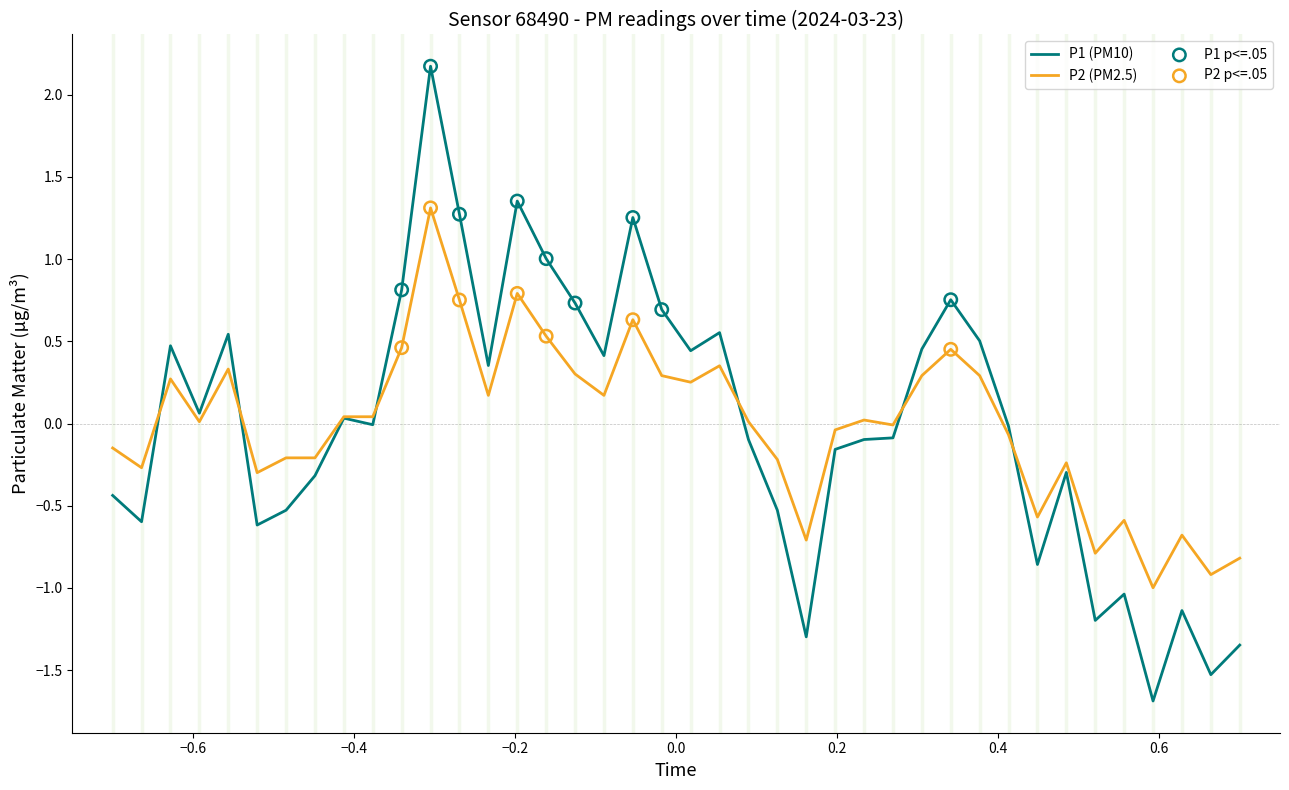

Which series has the widest spread of values?

P1 (PM10)